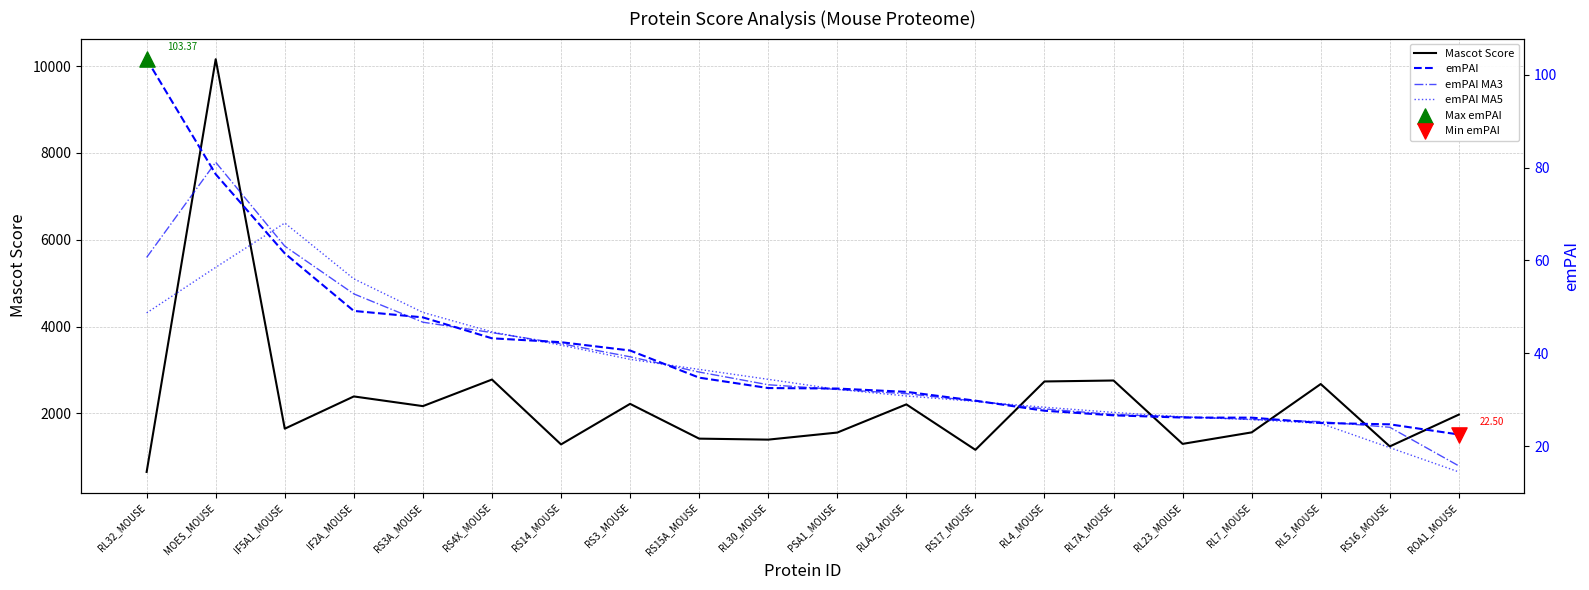

What are all the series names shown in the legend?

Mascot Score, emPAI, emPAI MA3, emPAI MA5